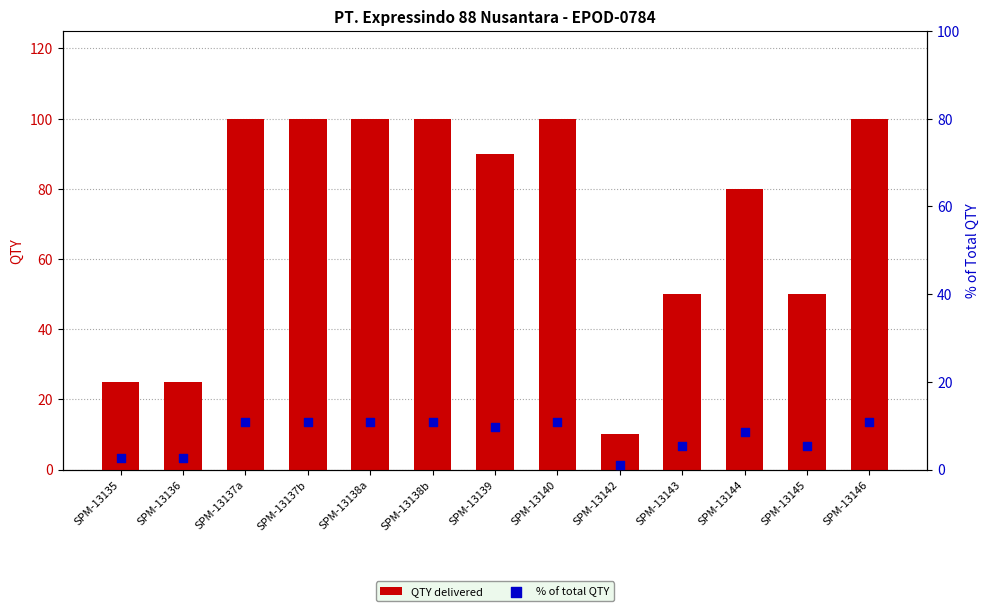

At which category is the sum across all series the highest?

SPM-13137a